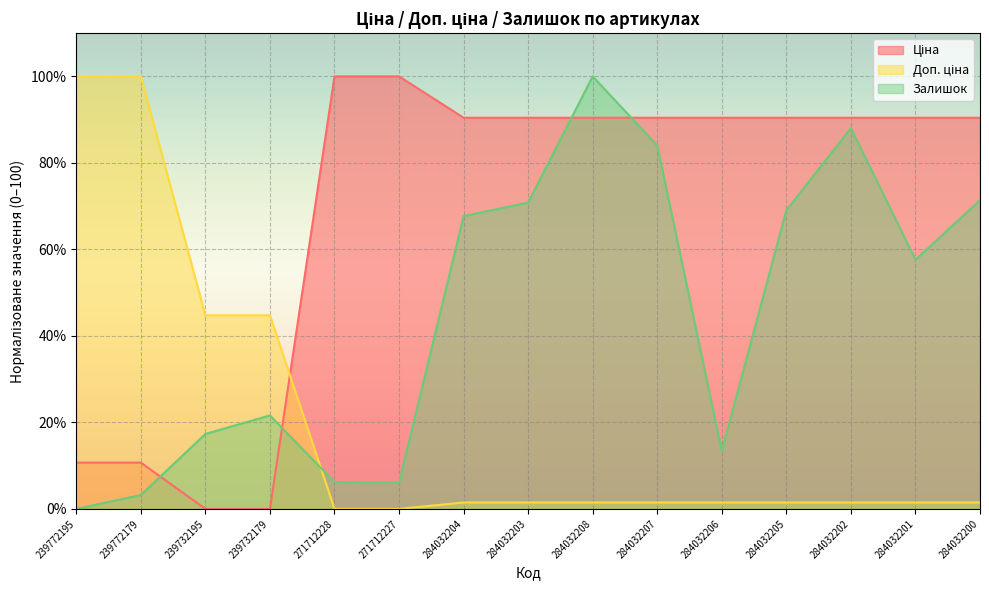

Reading left to right, transcribe all the data shown in this chart.

Ціна: 10.7	10.7	0.0	0.0	100.0	100.0	90.4	90.4	90.4	90.4	90.4	90.4	90.4	90.4	90.4
Доп. ціна: 100.0	100.0	44.8	44.8	0.0	0.0	1.5	1.5	1.5	1.5	1.5	1.5	1.5	1.5	1.5
Залишок: 0.0	3.2	17.3	21.6	6.2	6.0	67.7	70.8	100.0	84.0	13.4	69.0	88.0	57.6	71.4